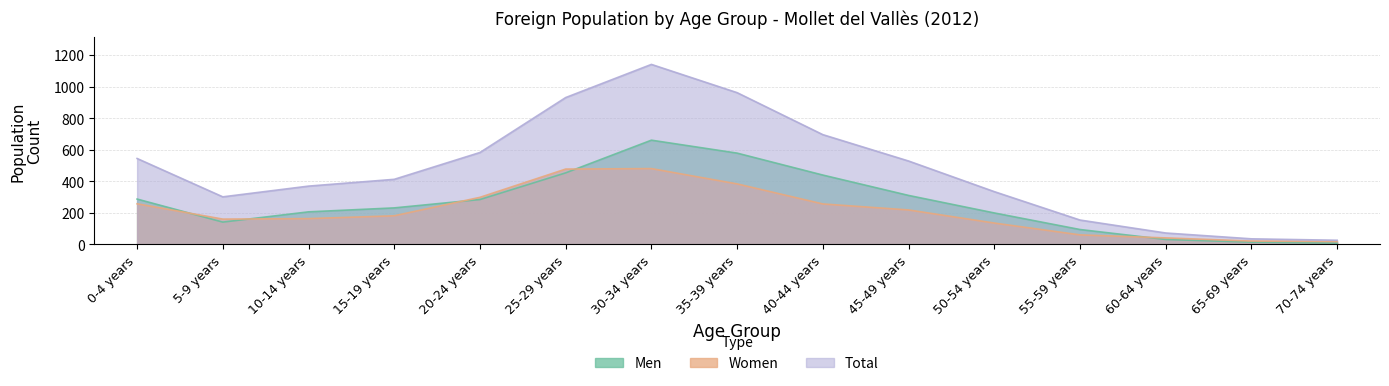

True or false: Total and Women intersect in this chart.

False